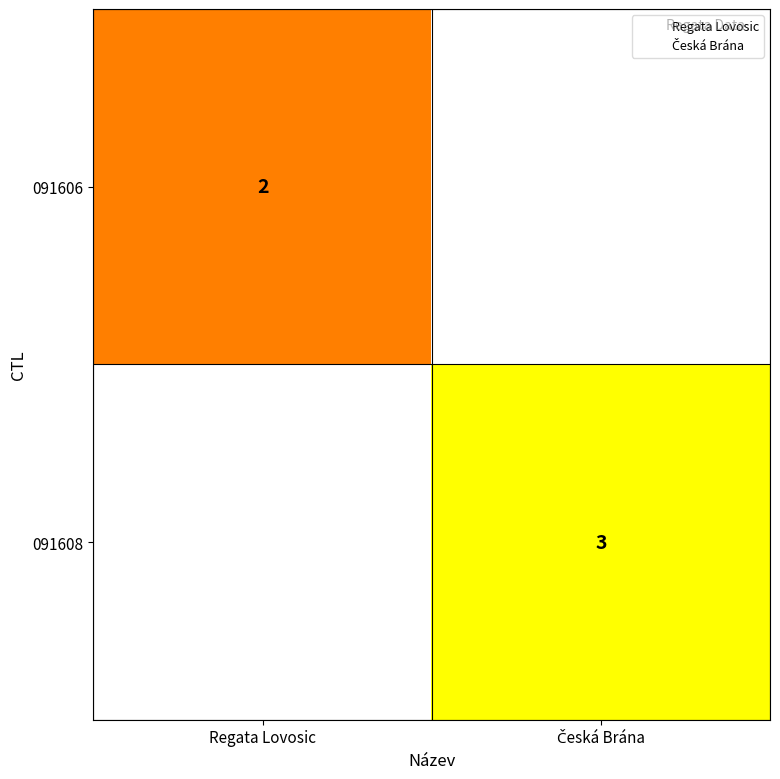

What is the approximate value of 091606 at Regata Lovosic?

2.0